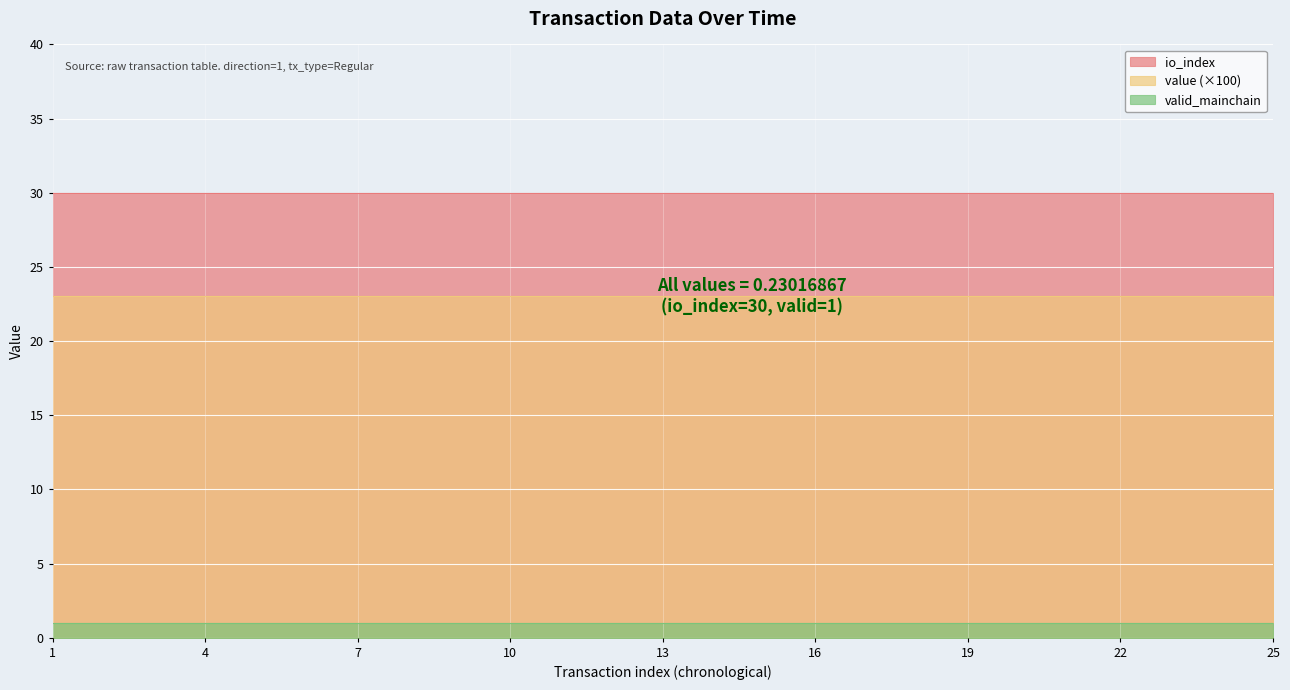

How many lines are shown in the chart?

3